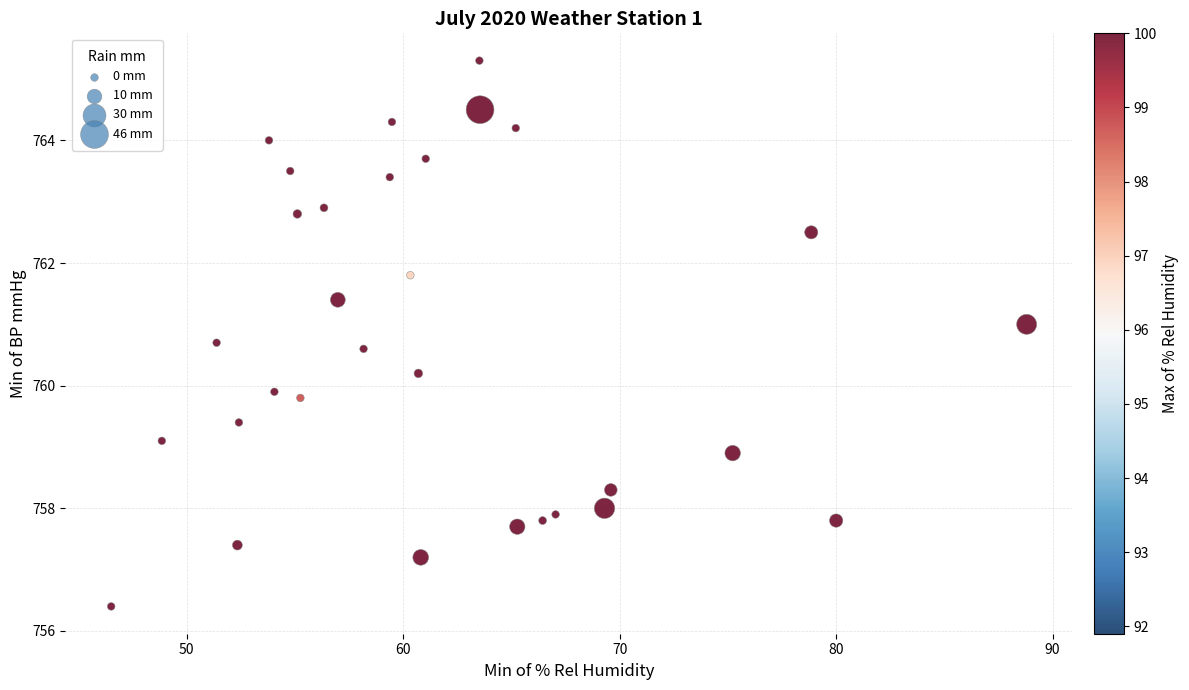

What Y value in the scatter plot is closest to 760?

759.9